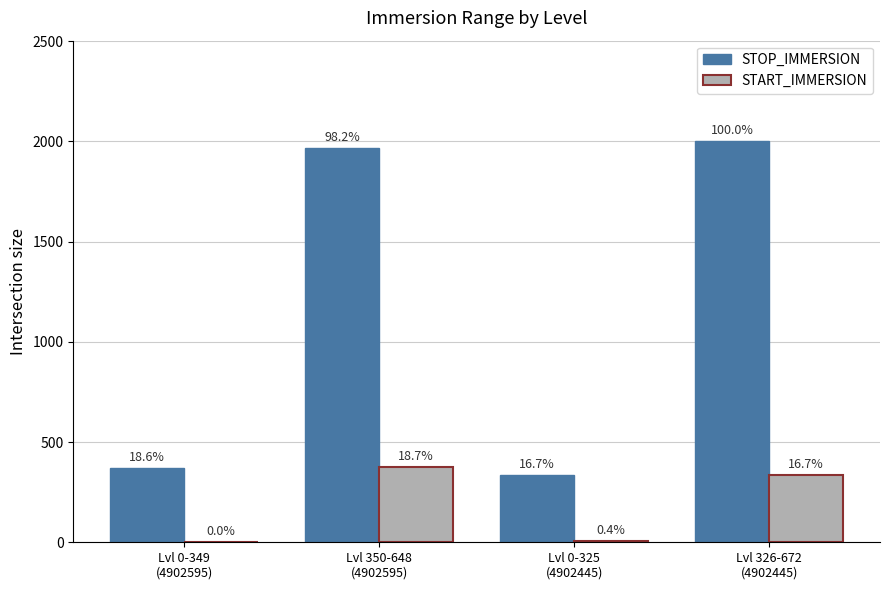

Which series has the largest total across all categories?

STOP_IMMERSION